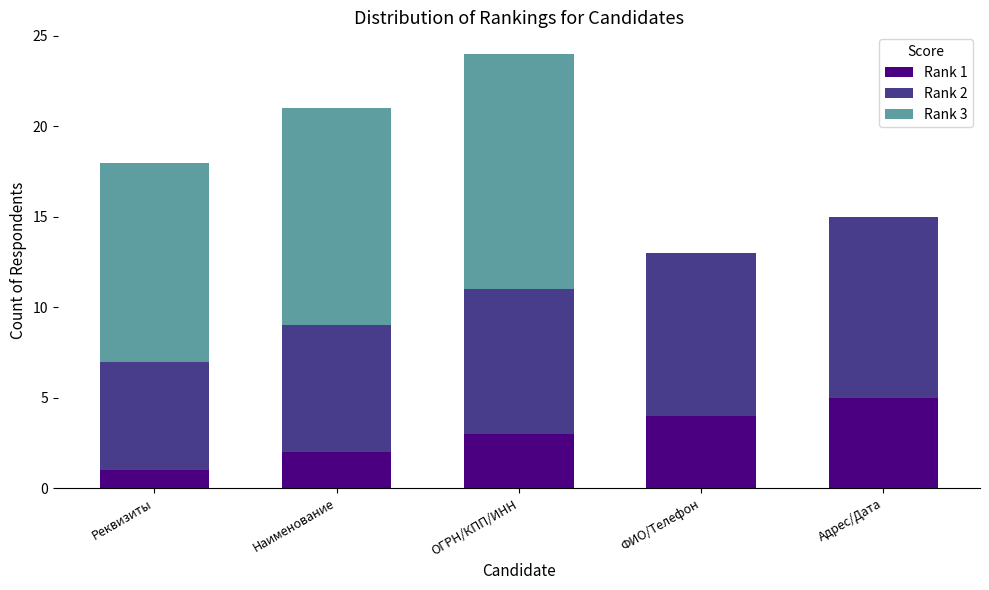

The Rank 1 series shows 5 at Адрес/Дата. True or false?

True